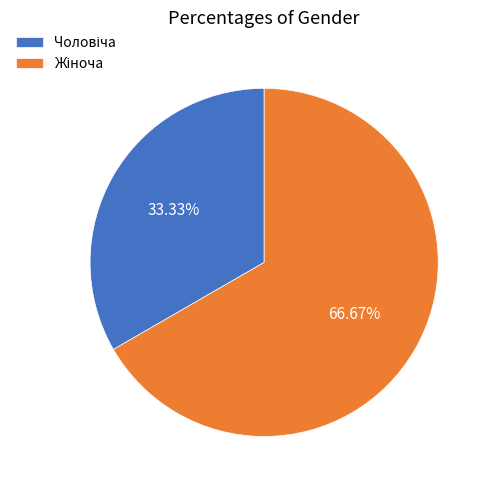

Does any single category account for the majority?

Yes